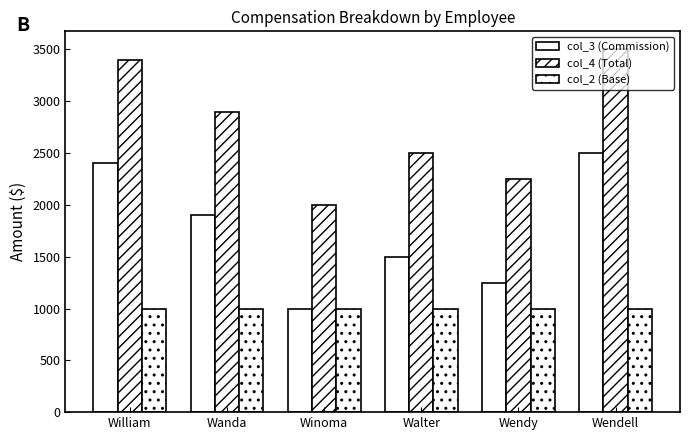

Is the value of col_3 (Commission) at Winoma greater than the value of col_4 (Total) at William?

No